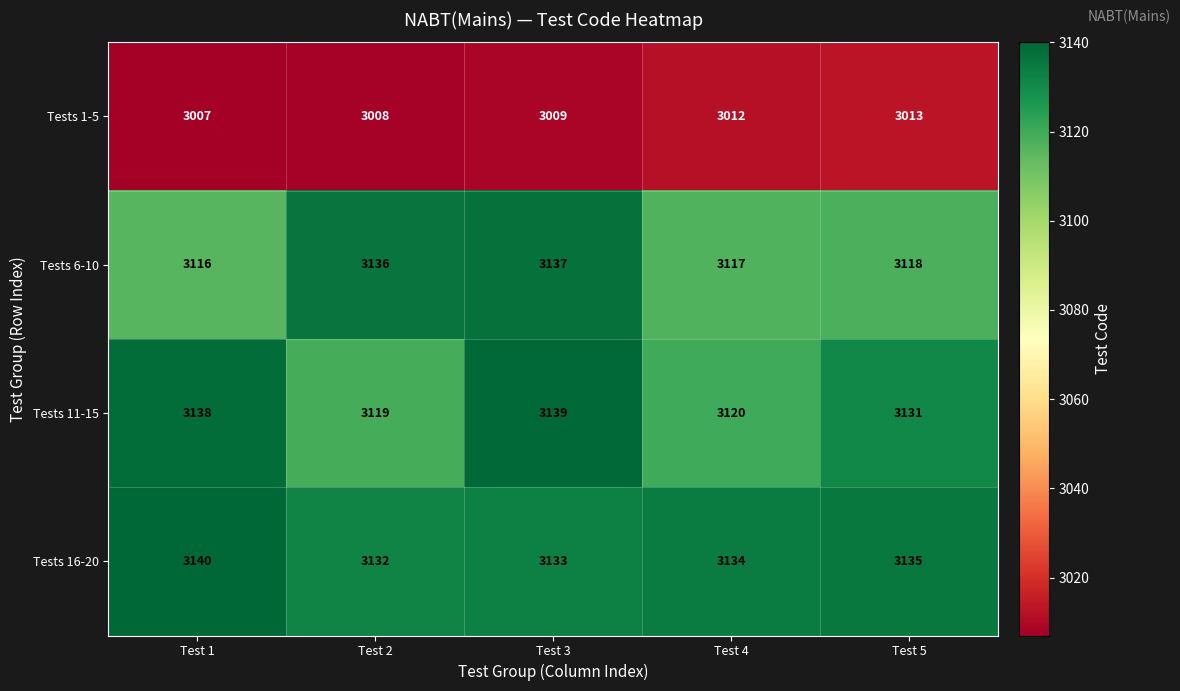

At which category is the sum across all series the highest?

Test 3